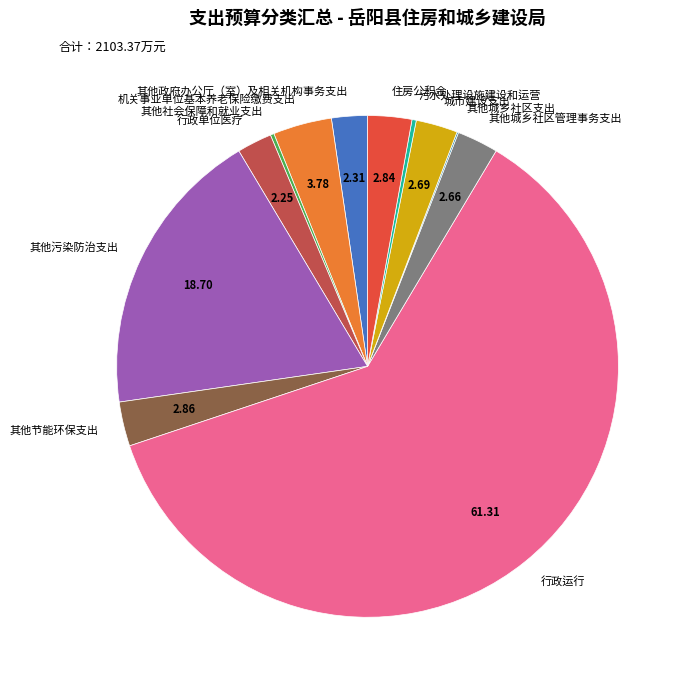

Between 其他政府办公厅（室）及相关机构事务支出 and 其他节能环保支出, which is larger?

其他节能环保支出